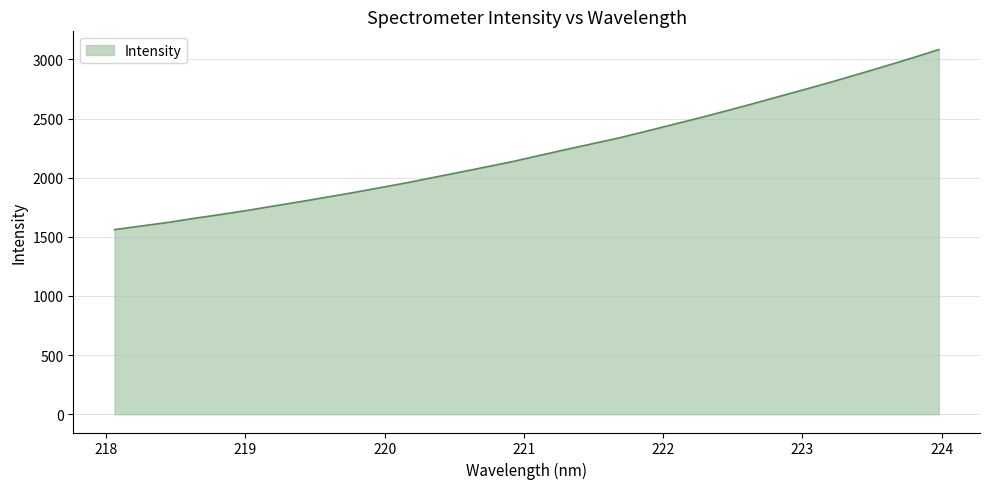

What is the difference between the maximum and minimum values?

1521.8